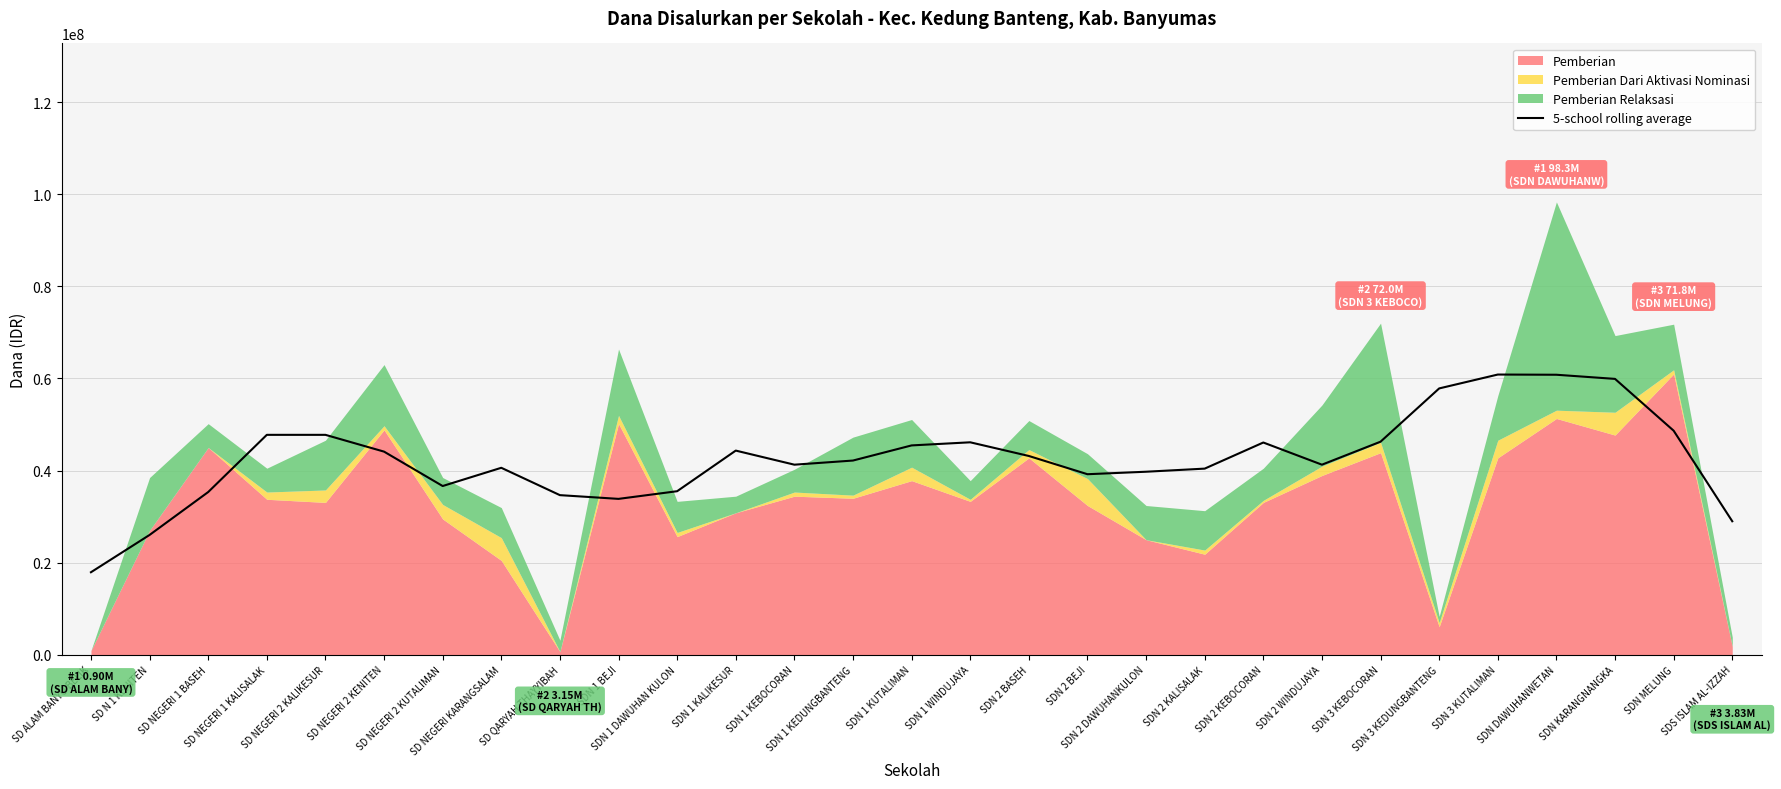

Which has a higher value, SDN 2 KEBOCORAN or SDN 2 KALISALAK?

SDN 2 KEBOCORAN